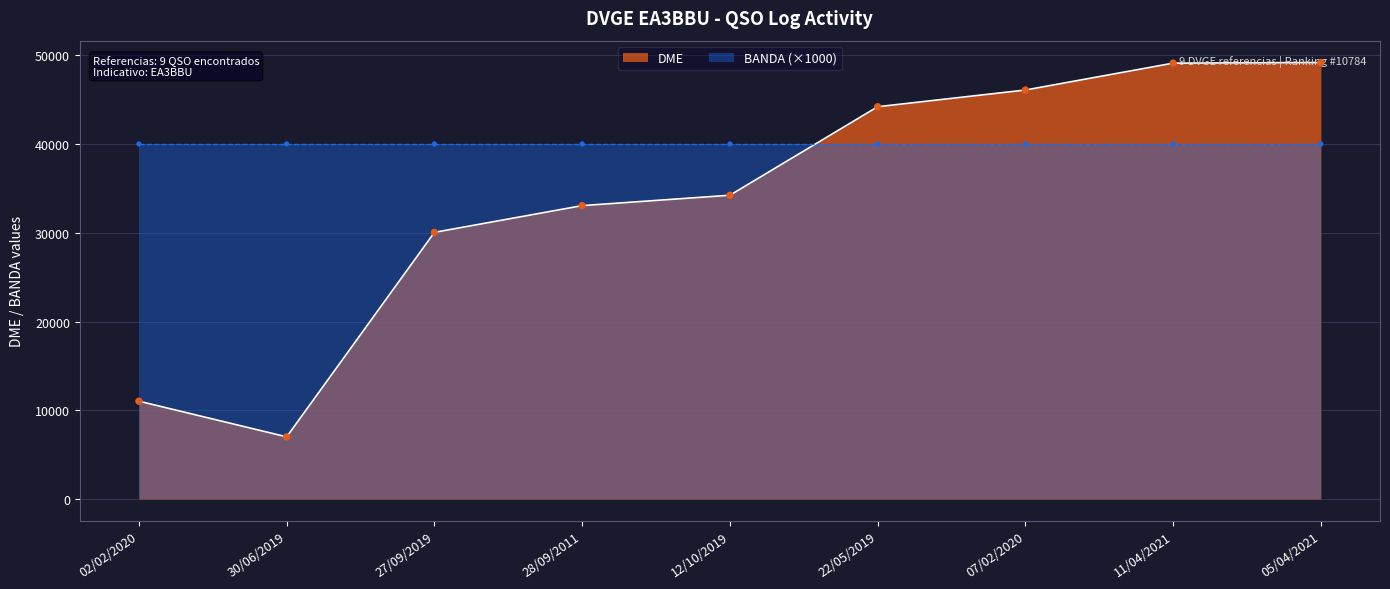

Between 02/02/2020 and 28/09/2011, which is larger?

28/09/2011